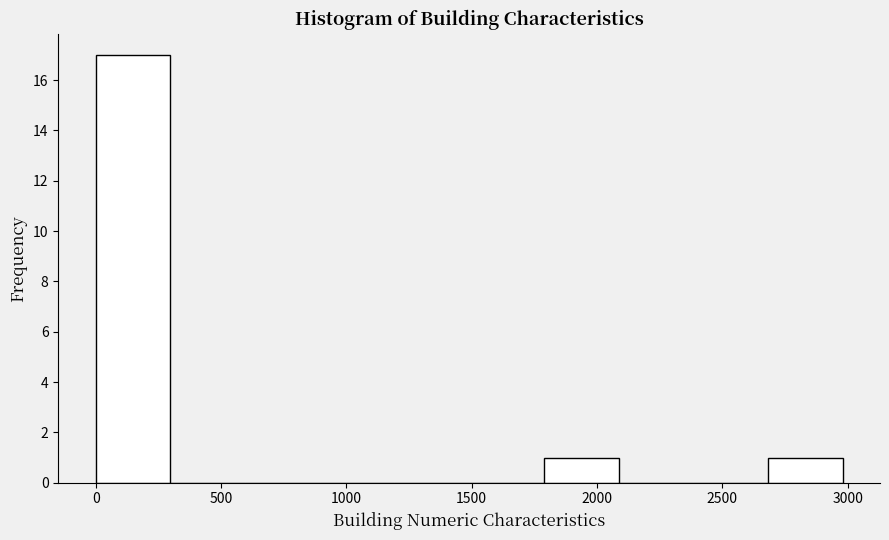

Reading left to right, list every bar in this chart as the range it spans on the x-axis followed by its height. Neither the bar edges nor the heights are printed on the chart, so give them approximately, as read against the axes.

0 to 300: 17
300 to 600: 0
600 to 900: 0
900 to 1200: 0
1200 to 1500: 0
1500 to 1800: 0
1800 to 2100: 1
2100 to 2400: 0
2400 to 2700: 0
2700 to 3000: 1